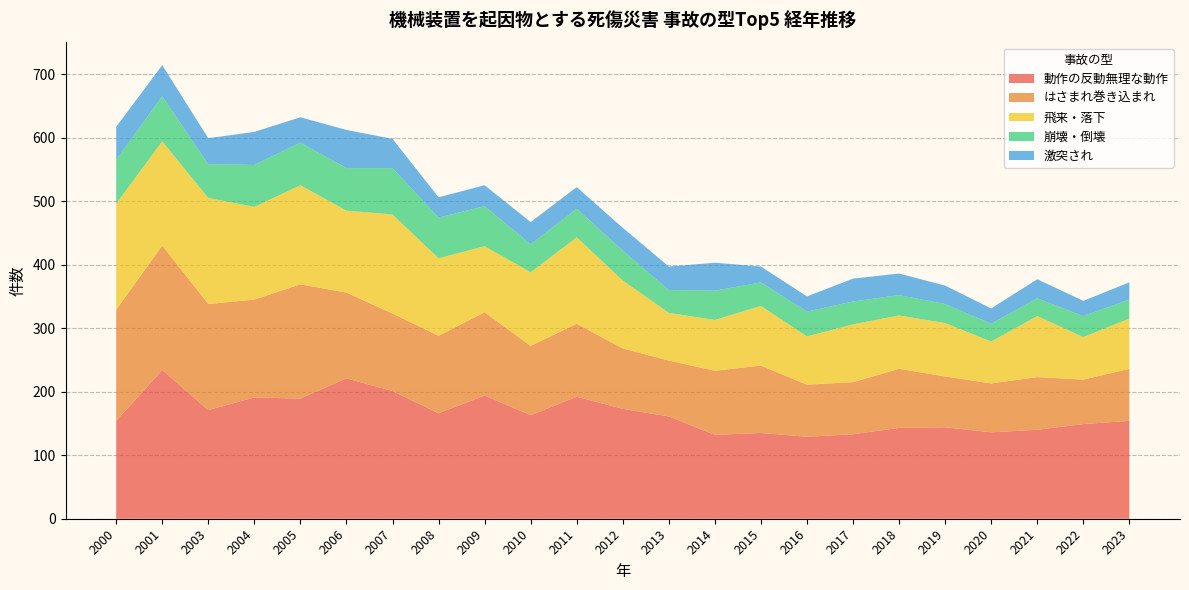

Reading left to right, what are all the values shown in this chart?

動作の反動無理な動作: 154	234	171	191	189	221	201	166	194	163	192	173	161	132	135	129	133	143	144	136	140	149	154
はさまれ巻き込まれ: 175	196	167	154	180	135	122	122	131	109	115	95	88	101	106	82	82	93	80	77	83	70	82
飛来・落下: 167	164	167	146	156	129	156	122	104	116	136	107	75	80	94	76	91	84	84	66	96	67	79
崩壊・倒壊: 69	71	53	66	67	67	73	64	63	44	45	47	36	46	37	39	36	32	30	28	28	33	30
激突され: 52	49	41	52	40	60	46	32	33	35	34	36	37	44	25	24	36	34	29	24	30	24	27